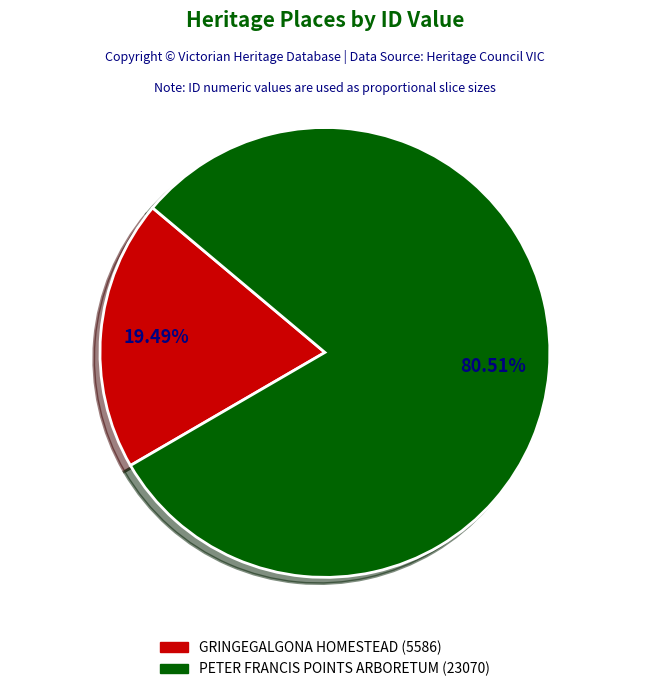

True or false: GRINGEGALGONA HOMESTEAD accounts for 9% of the total.

False